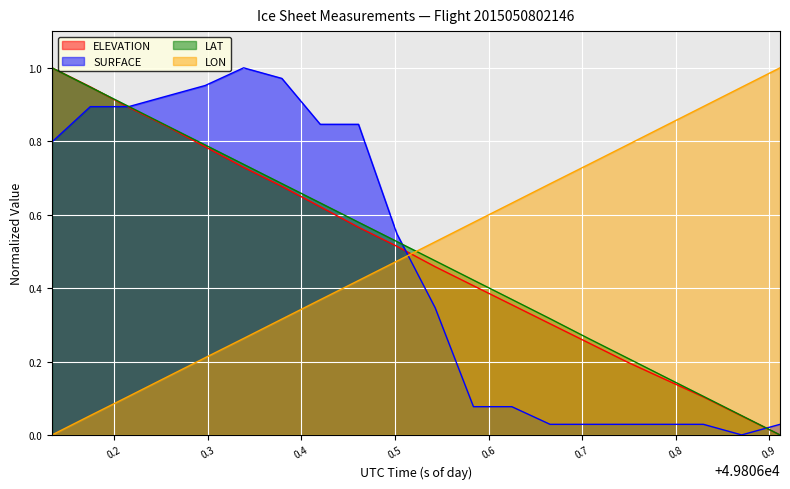

Reading left to right, what are all the values shown in this chart?

ELEVATION: 49806.1334=1.0	49806.1743=0.9	49806.2153=0.9	49806.2562=0.8	49806.2972=0.8	49806.3382=0.7	49806.3791=0.7	49806.4201=0.6	49806.461=0.6	49806.502=0.5	49806.543=0.5	49806.5839=0.4	49806.6249=0.4	49806.6658=0.3	49806.7068=0.3	49806.7478=0.2	49806.7887=0.2	49806.8297=0.1	49806.8706=0.1	49806.9116=0.0
SURFACE: 49806.1334=0.8	49806.1743=0.9	49806.2153=0.9	49806.2562=0.9	49806.2972=1.0	49806.3382=1.0	49806.3791=1.0	49806.4201=0.8	49806.461=0.8	49806.502=0.5	49806.543=0.3	49806.5839=0.1	49806.6249=0.1	49806.6658=0.0	49806.7068=0.0	49806.7478=0.0	49806.7887=0.0	49806.8297=0.0	49806.8706=0.0	49806.9116=0.0
LAT: 49806.1334=1.0	49806.1743=0.9	49806.2153=0.9	49806.2562=0.8	49806.2972=0.8	49806.3382=0.7	49806.3791=0.7	49806.4201=0.6	49806.461=0.6	49806.502=0.5	49806.543=0.5	49806.5839=0.4	49806.6249=0.4	49806.6658=0.3	49806.7068=0.3	49806.7478=0.2	49806.7887=0.2	49806.8297=0.1	49806.8706=0.1	49806.9116=0.0
LON: 49806.1334=0.0	49806.1743=0.1	49806.2153=0.1	49806.2562=0.2	49806.2972=0.2	49806.3382=0.3	49806.3791=0.3	49806.4201=0.4	49806.461=0.4	49806.502=0.5	49806.543=0.5	49806.5839=0.6	49806.6249=0.6	49806.6658=0.7	49806.7068=0.7	49806.7478=0.8	49806.7887=0.8	49806.8297=0.9	49806.8706=0.9	49806.9116=1.0